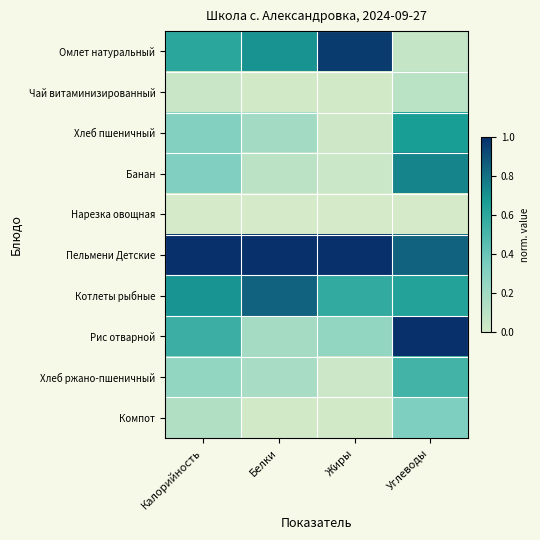

What is the total value across all series at Калорийность?

3.9